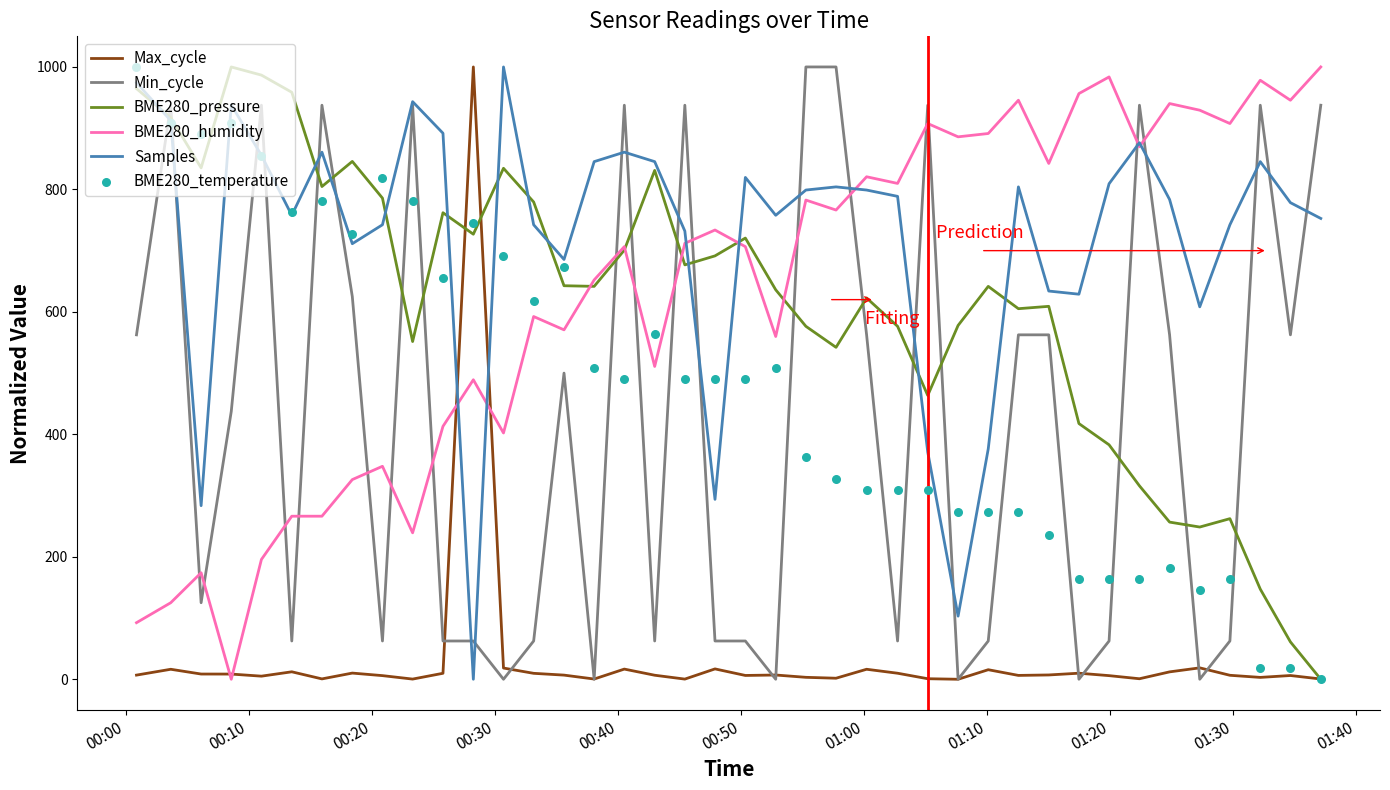

Which series contains the highest Y value?

Max_cycle